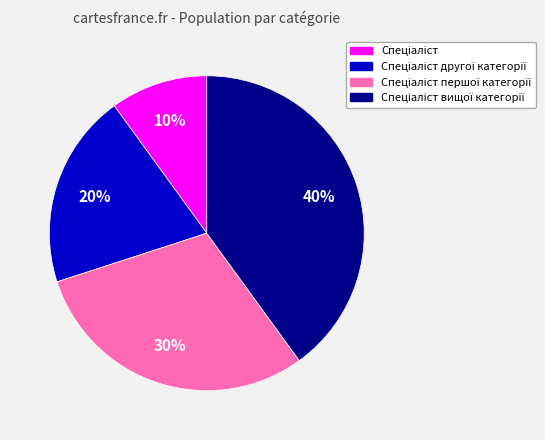

To the nearest percent, what is the average slice percentage?

25%